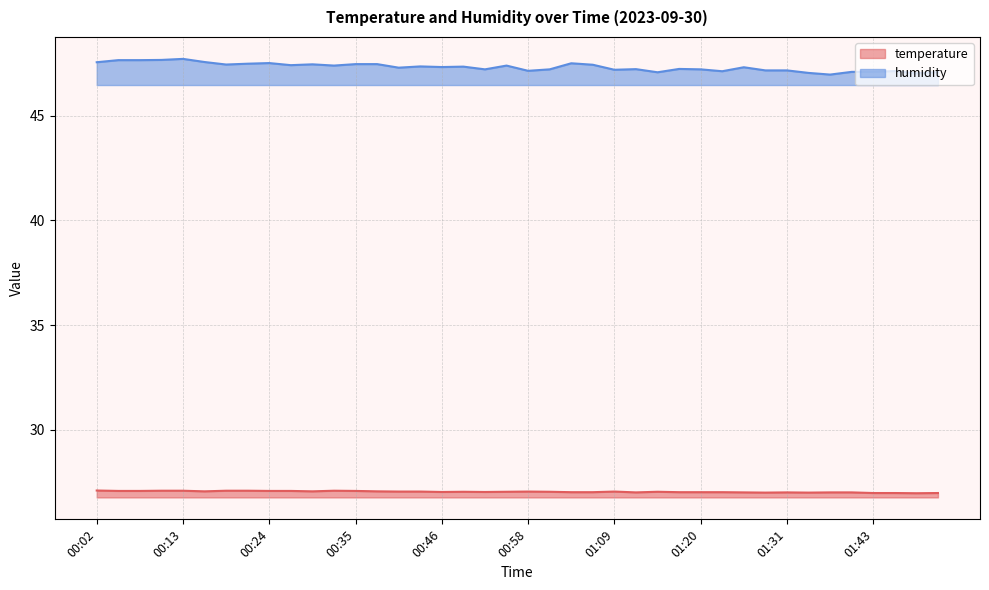

What are all the series names shown in the legend?

temperature, humidity